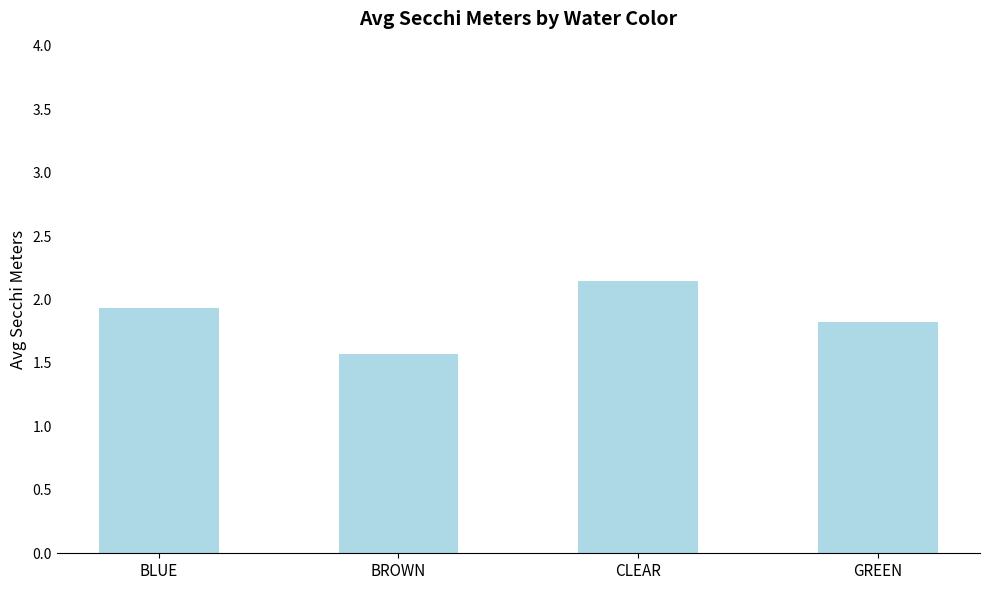

What is the difference between the maximum and second lowest values?

0.3